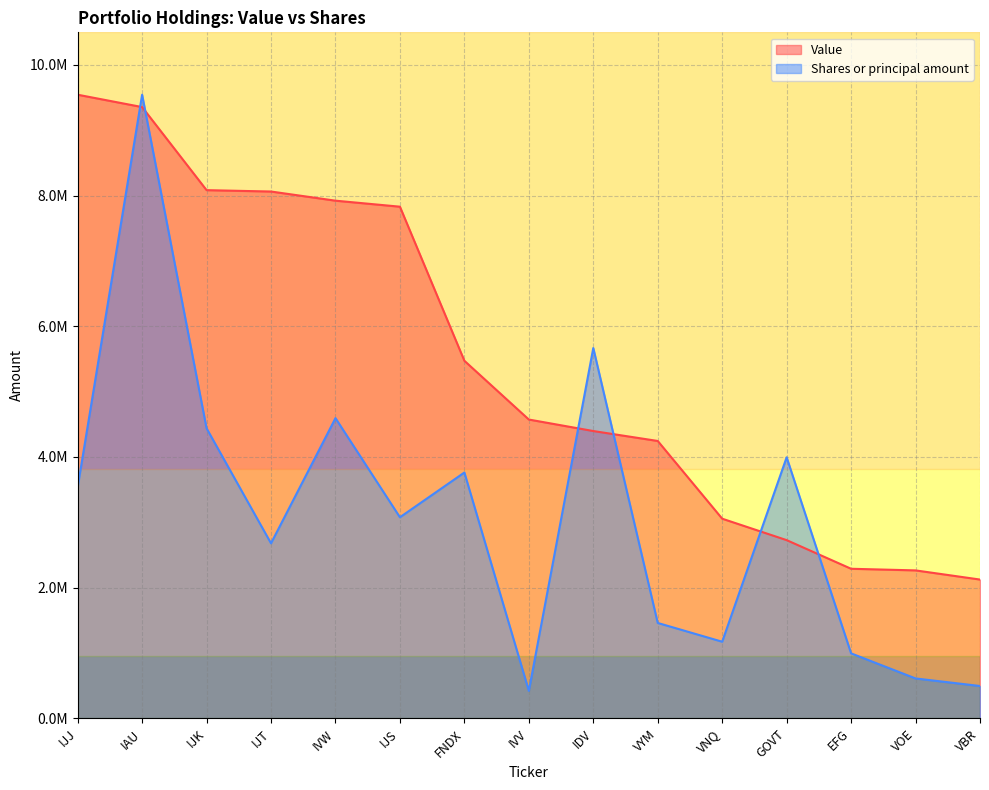

Reading left to right, extract all data points from this chart.

Value: 9542000.0	9353000.0	8082000.0	8061000.0	7921000.0	7829000.0	5472000.0	4573000.0	4397000.0	4245000.0	3056000.0	2728000.0	2290000.0	2265000.0	2125000.0
Shares or principal amount: 3537788.1	9542000.0	4438659.7	2679023.5	4594136.8	3077796.9	3762533.5	422154.5	5666621.3	1460967.4	1173884.1	3995119.2	995830.9	612143.2	496532.9